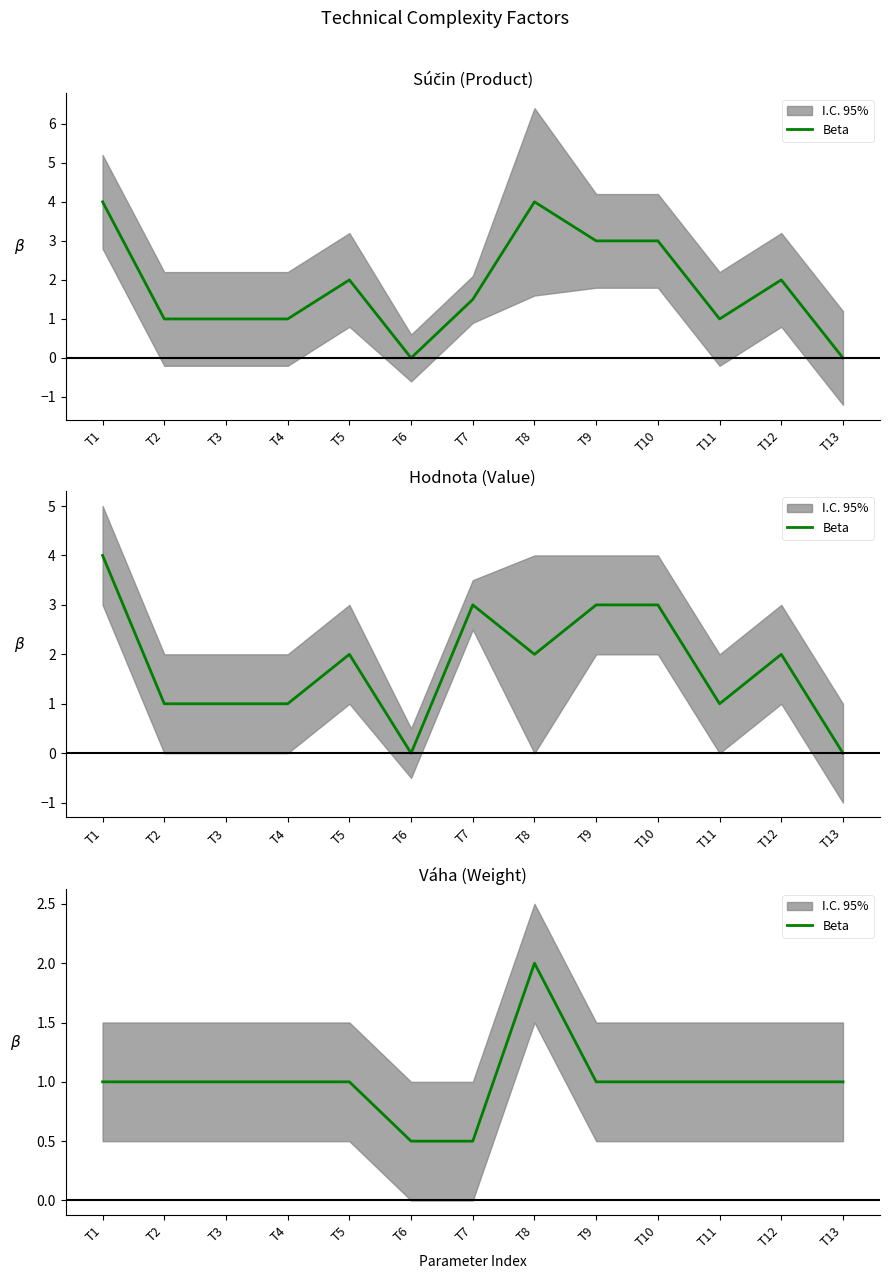

At which category does the data reach its first local peak?

T8